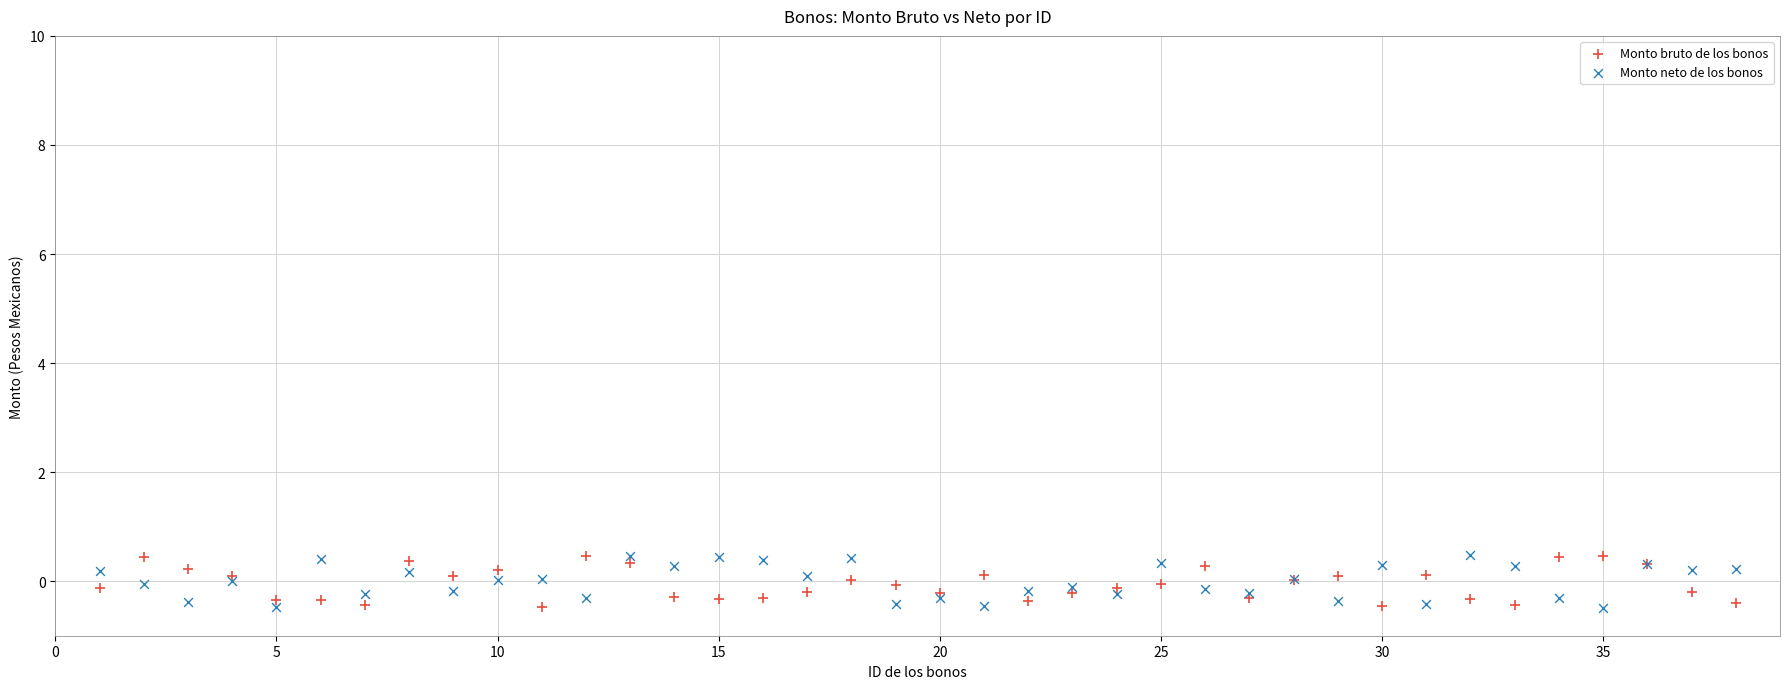

What is the X range (max minus min) for the scatter plot?

37.0